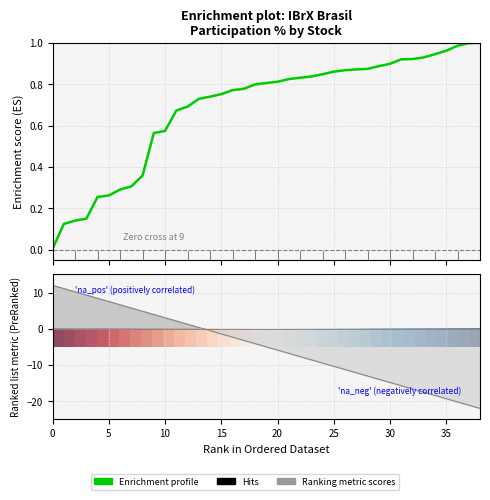

How many lines are shown in the chart?

2